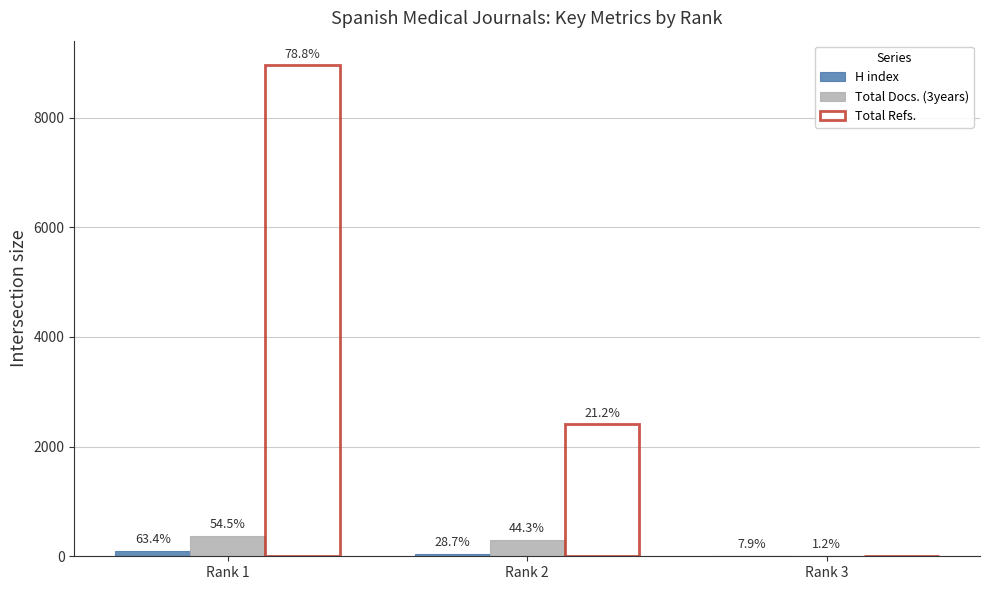

Is it true that H index equals 104 at Rank 1?

True